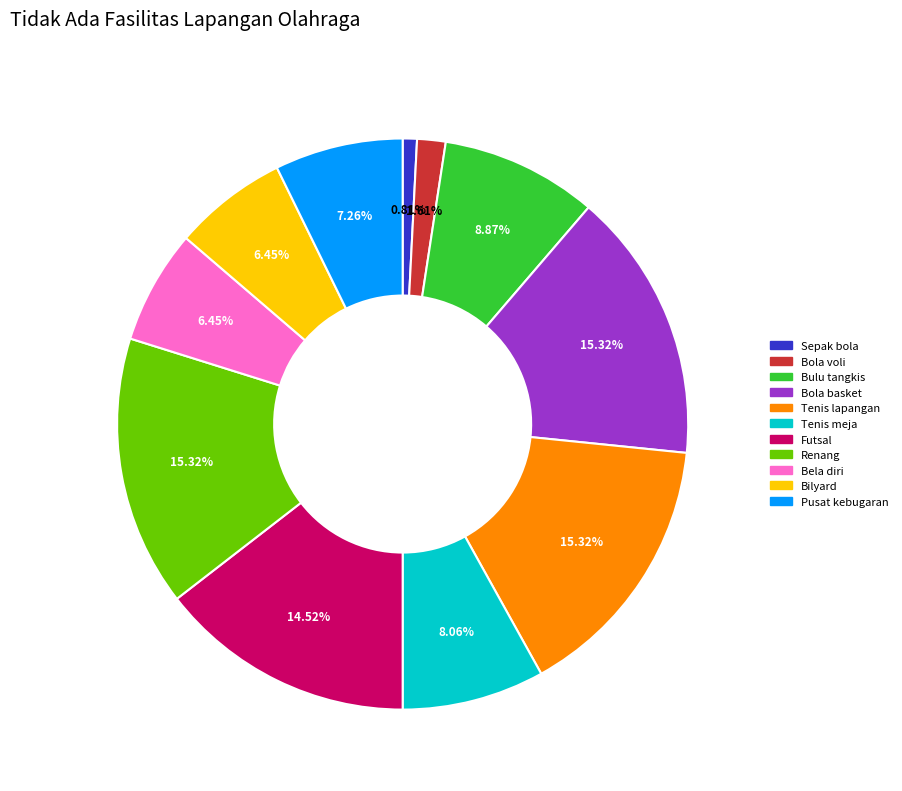

Which slice is the smallest?

Sepak bola